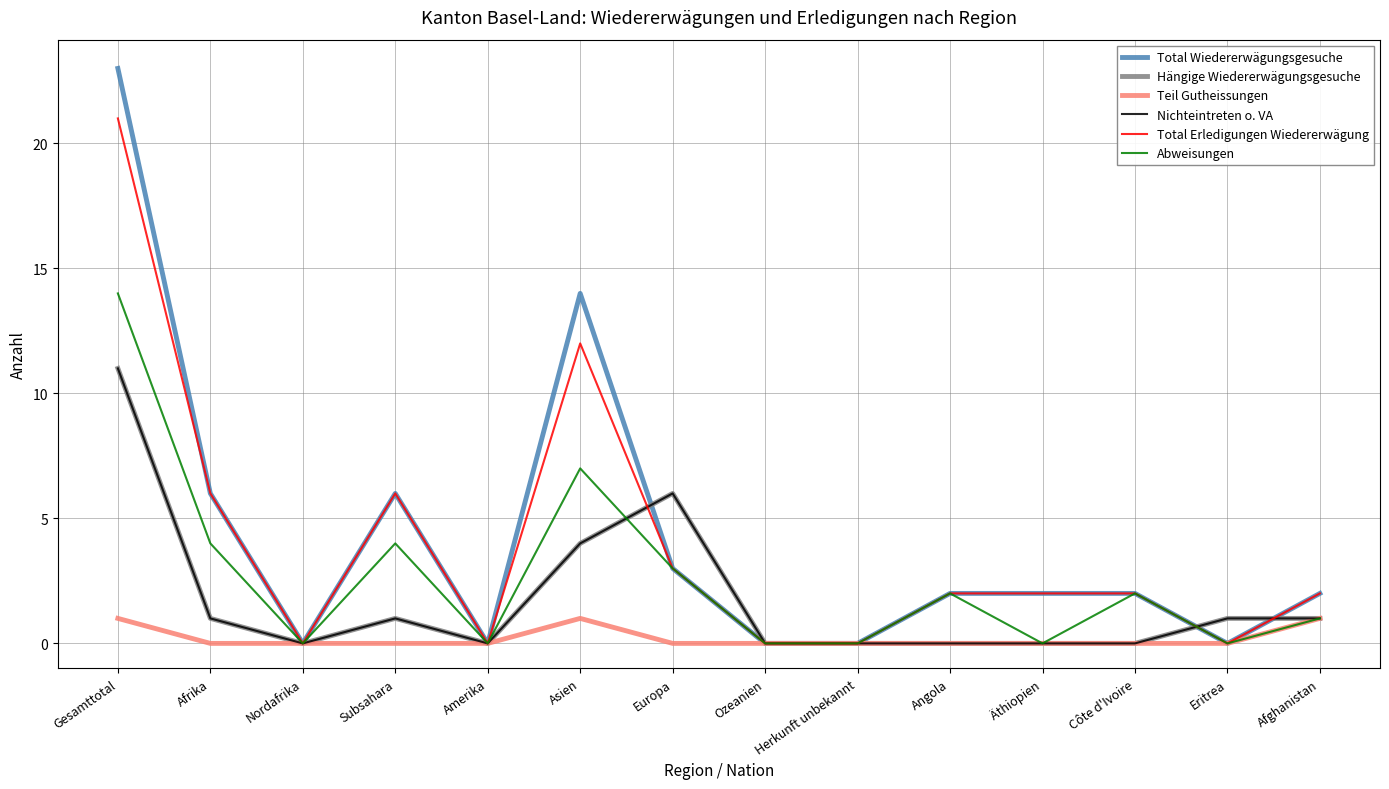

Which category has the lowest value across all series?

Nordafrika